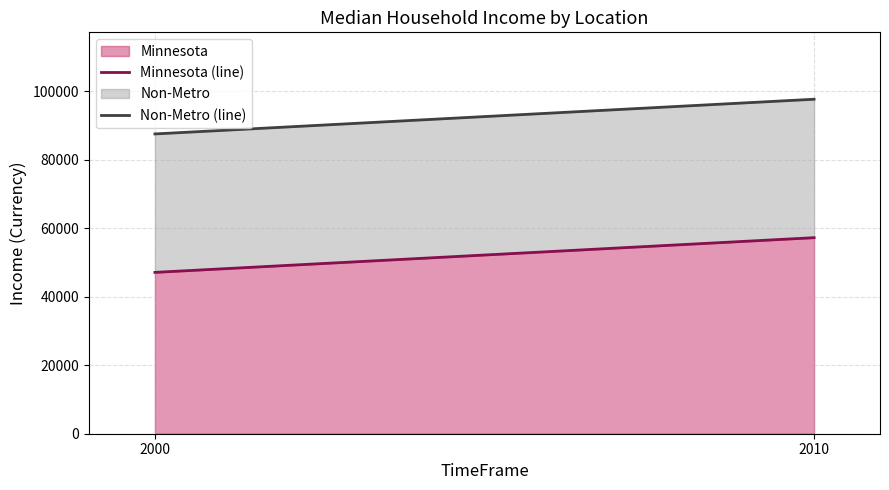

At which label is Non-Metro (line) closest to 92599?

2000